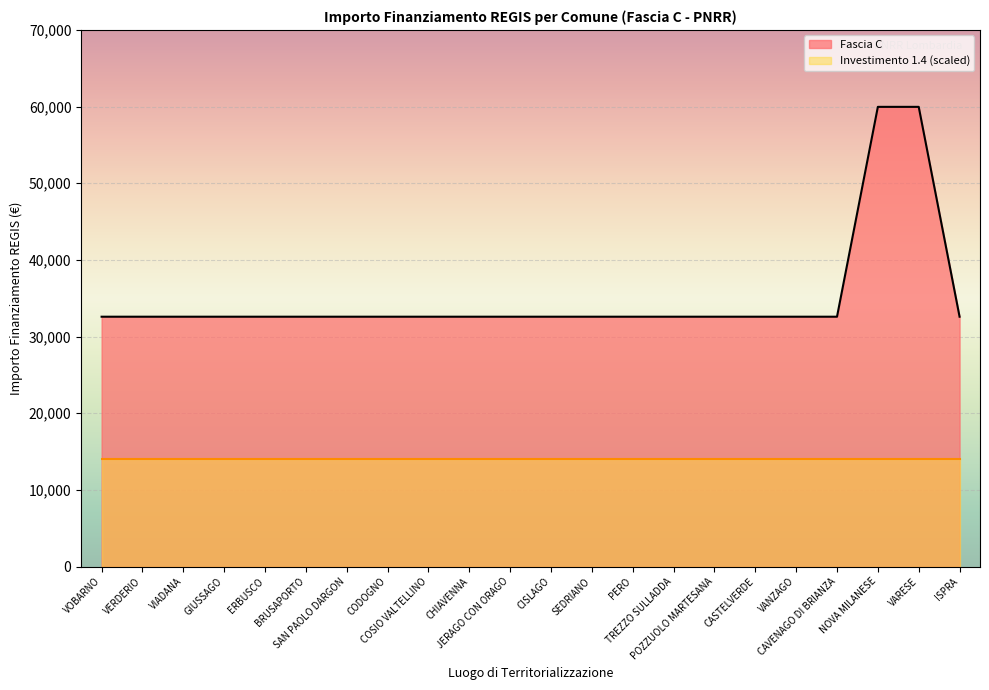

What is the value of the 7th point from the left?

32589